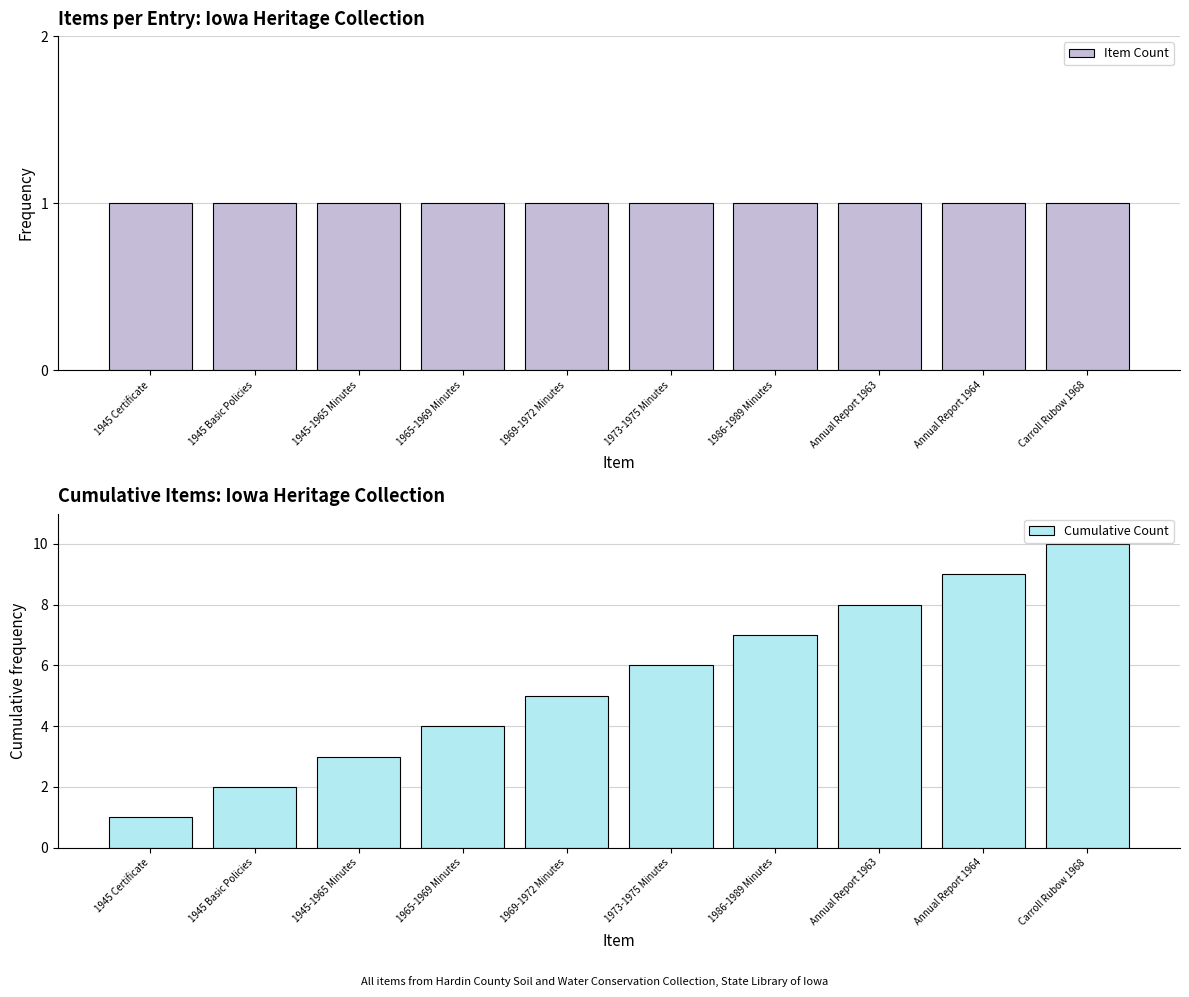

What is the smallest value displayed?

1